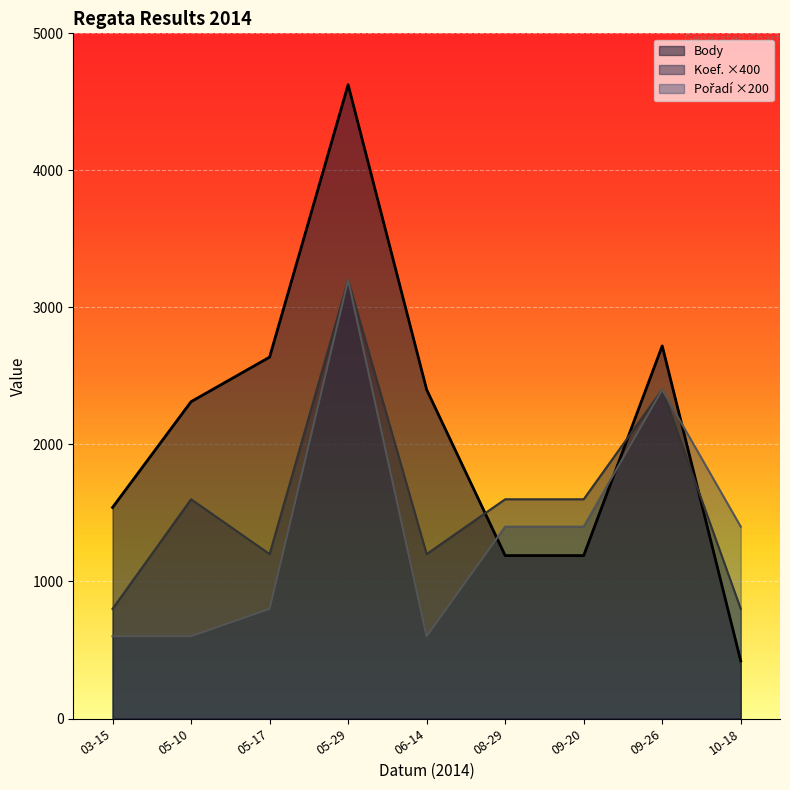

What position from the left is 03-15?

1